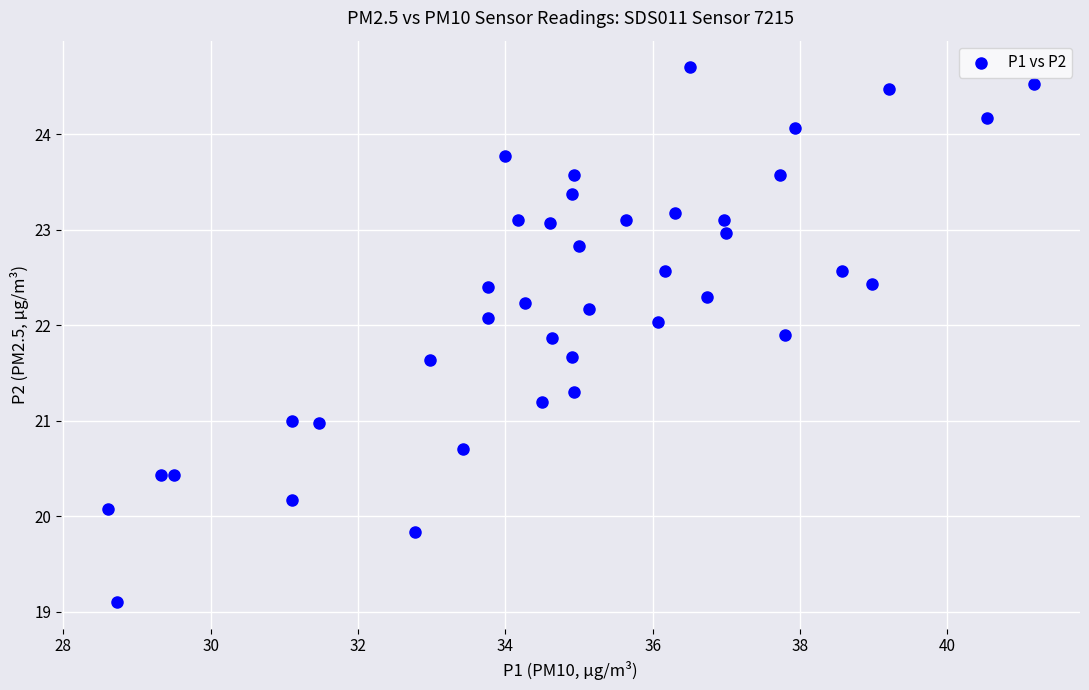

What is the range of Y values (max minus min)?

5.6